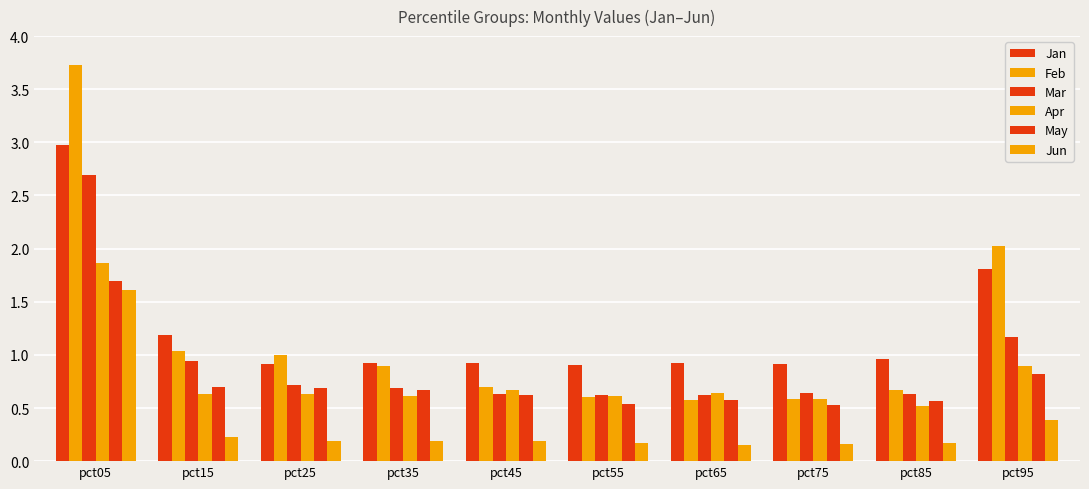

Does the chart contain any negative values?

No